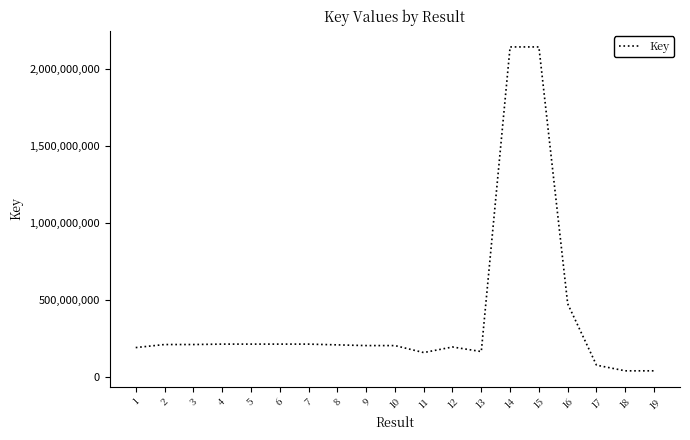

Is it true that the value at 13 is 164349543?

True